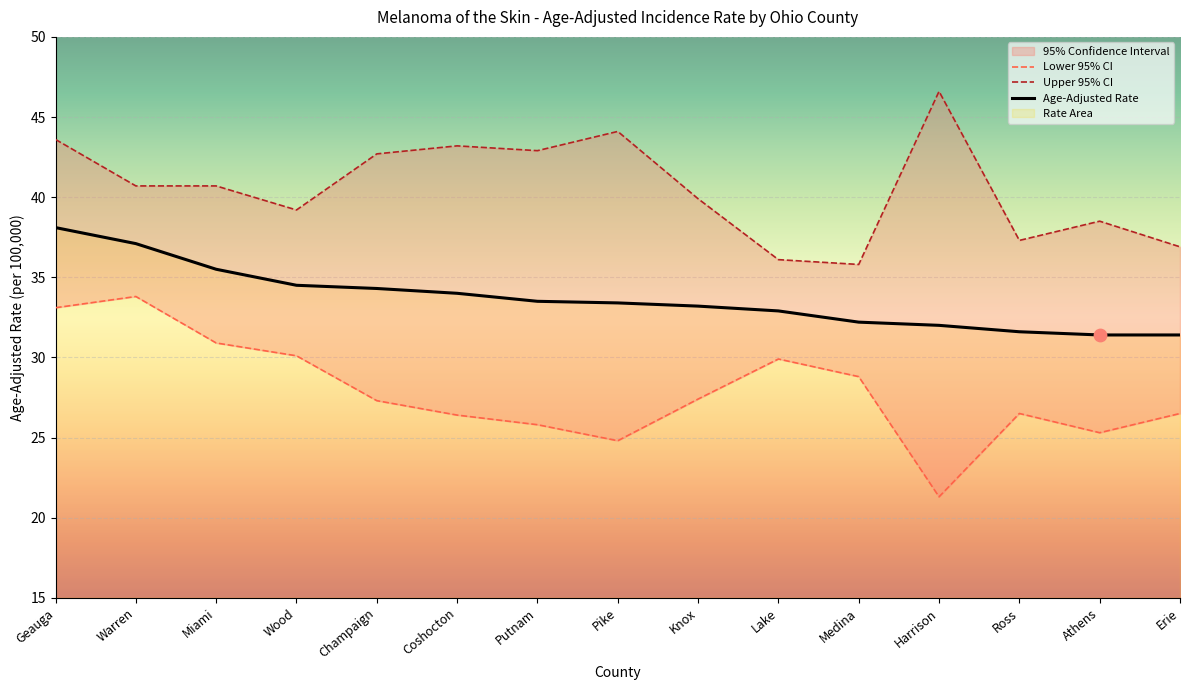

Which series has the largest Y range (max minus min)?

Lower 95% CI